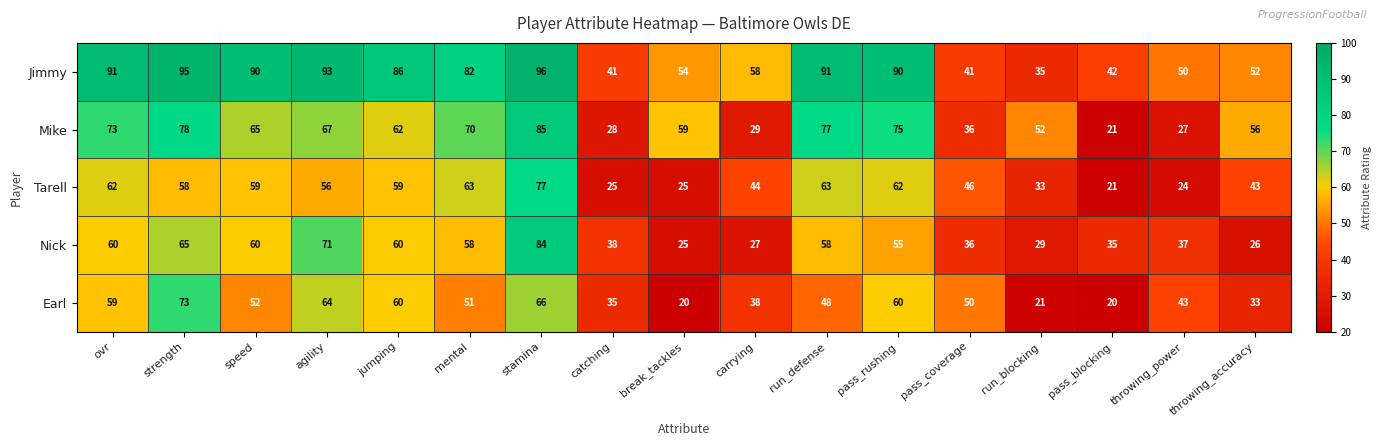

What is the greatest value displayed?

96